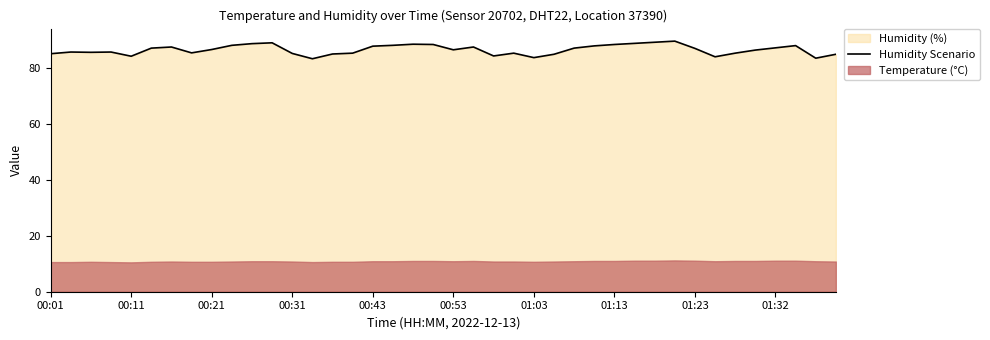

True or false: the data shows 58.3 at 37.

False